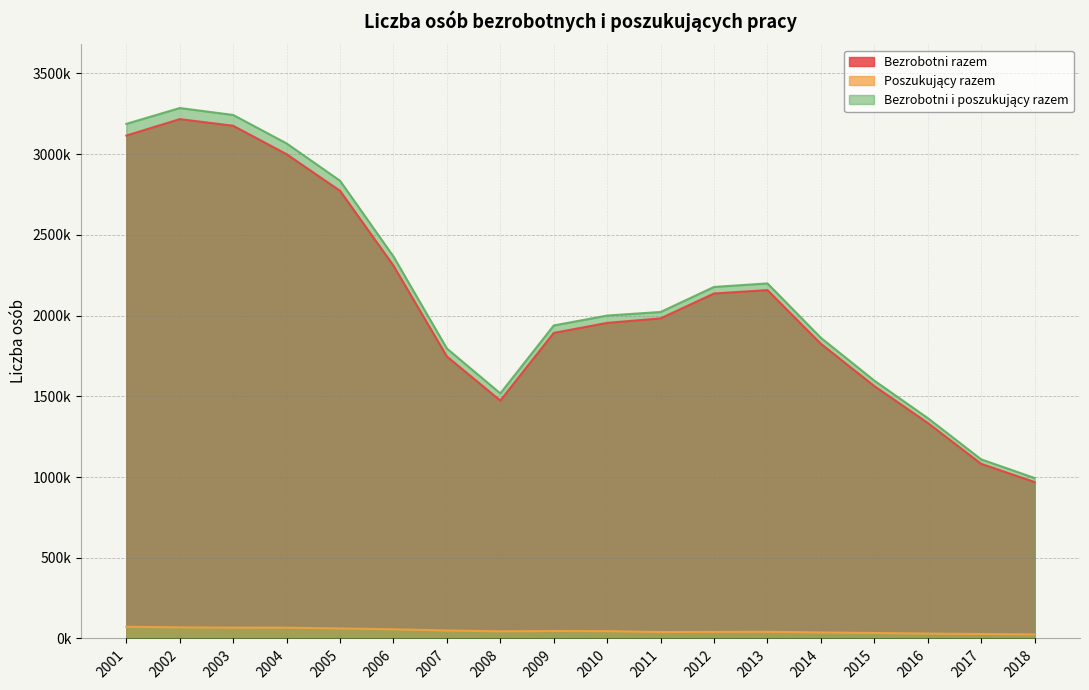

Reading right to left, what are all the values shown in this chart?

Bezrobotni razem: 2018=968888	2017=1081745	2016=1335155	2015=1563339	2014=1825180	2013=2157883	2012=2136815	2011=1982676	2010=1954706	2009=1892680	2008=1473752	2007=1746573	2006=2309410	2005=2773000	2004=2999601	2003=3175674	2002=3216958	2001=3115056
Poszukujący razem: 2018=25072	2017=27702	2016=30167	2015=33909	2014=37204	2013=41395	2012=40748	2011=39701	2010=45506	2009=46176	2008=44409	2007=49360	2006=56768	2005=62107	2004=66771	2003=67042	2002=68748	2001=72479
Bezrobotni i poszukujący razem: 2018=993960	2017=1109447	2016=1365322	2015=1597248	2014=1862384	2013=2199278	2012=2177563	2011=2022377	2010=2000249	2009=1938856	2008=1518161	2007=1795933	2006=2366178	2005=2835107	2004=3066372	2003=3242716	2002=3285706	2001=3187535